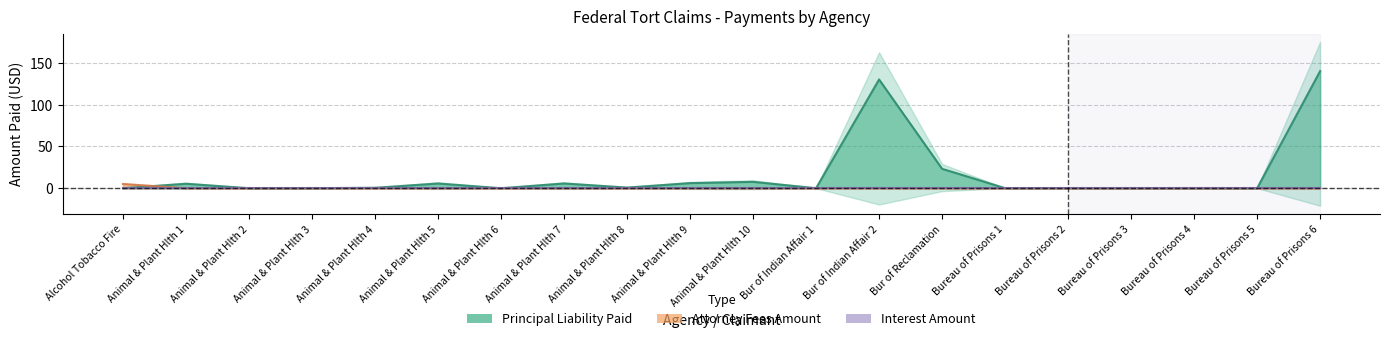

The Principal Liability Paid series shows 0.0 at Bureau of Prisons 5. True or false?

True